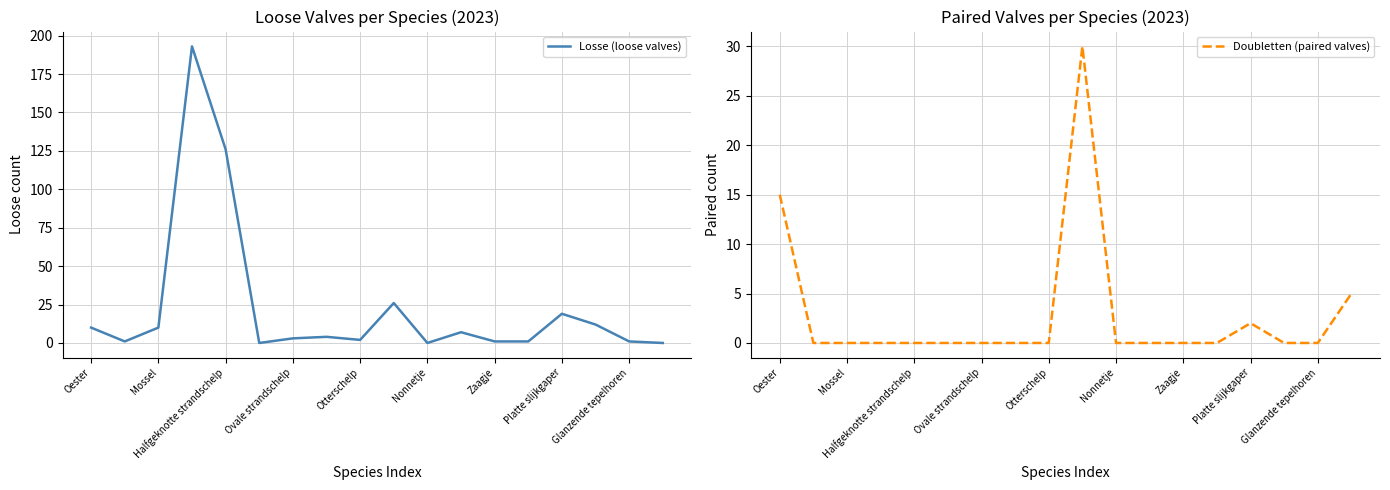

How many positive values does the Doubletten (paired valves) series have?

4